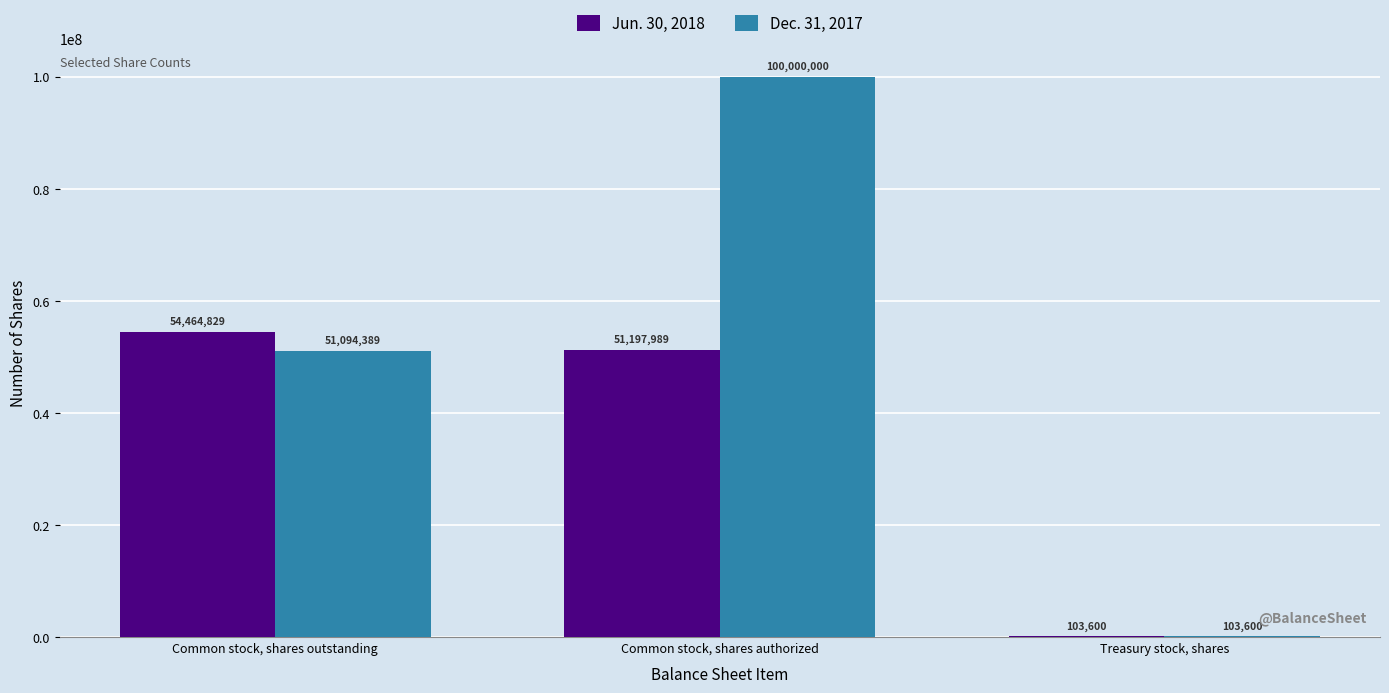

Count the number of data series in this chart.

2